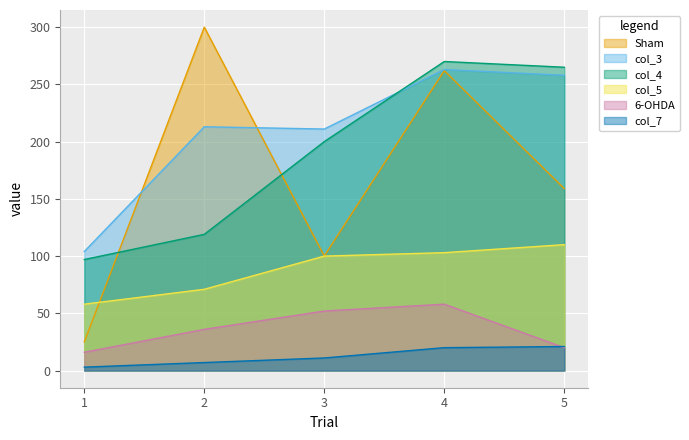

How many distinct data groups are displayed?

6